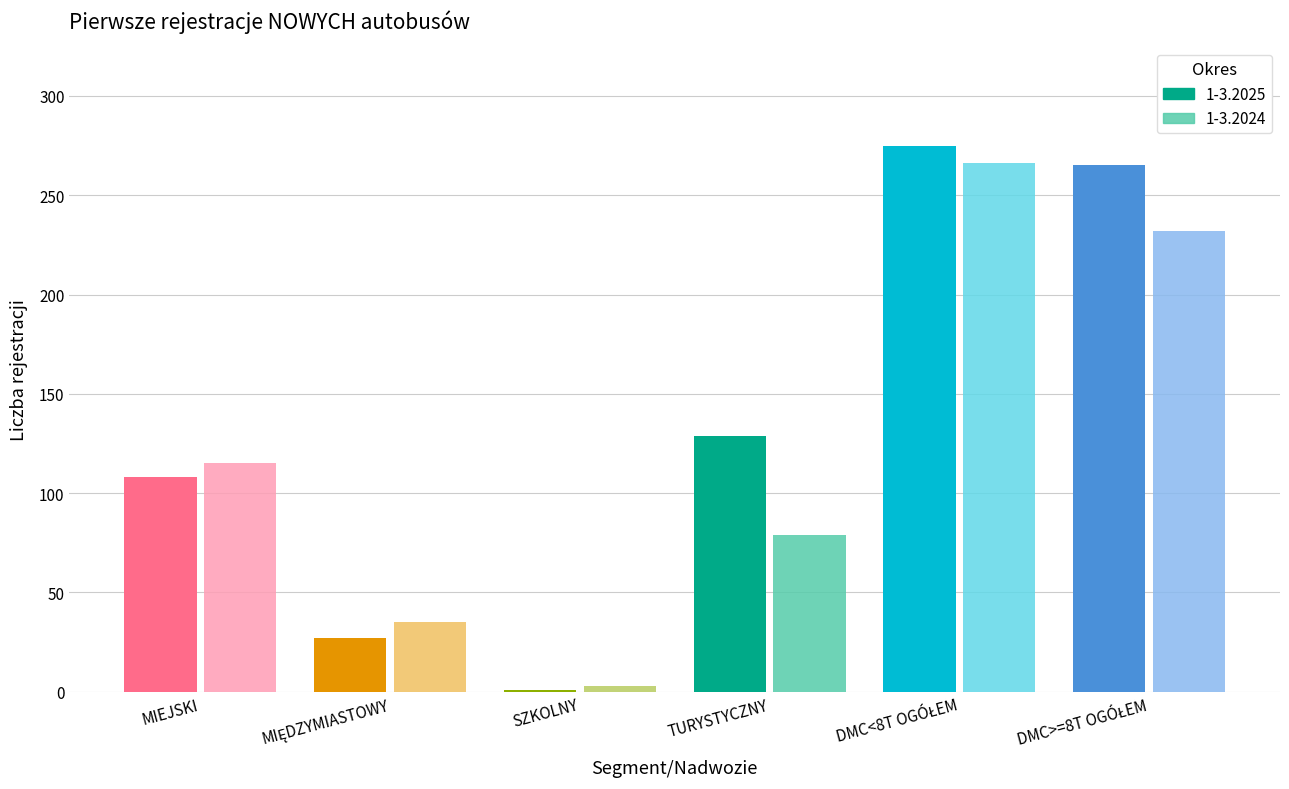

What is the average value of the 1-3.2025 series?

134